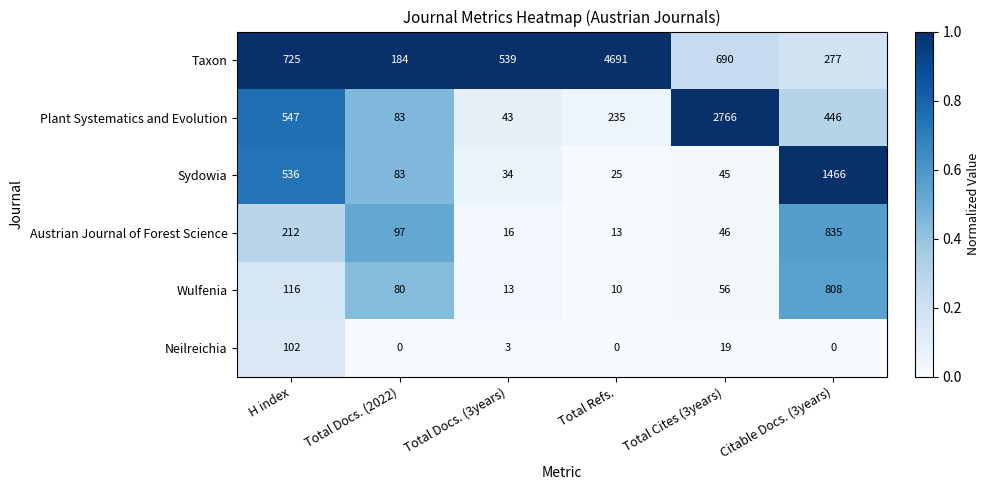

What is the difference between the Taxon values at Total Docs. (3years) and Citable Docs. (3years)?

262